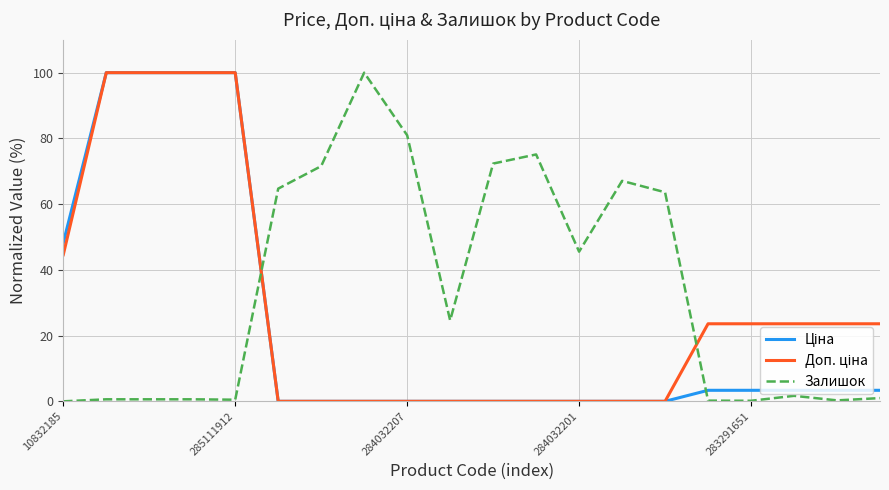

Which series has the largest total across all categories?

Залишок